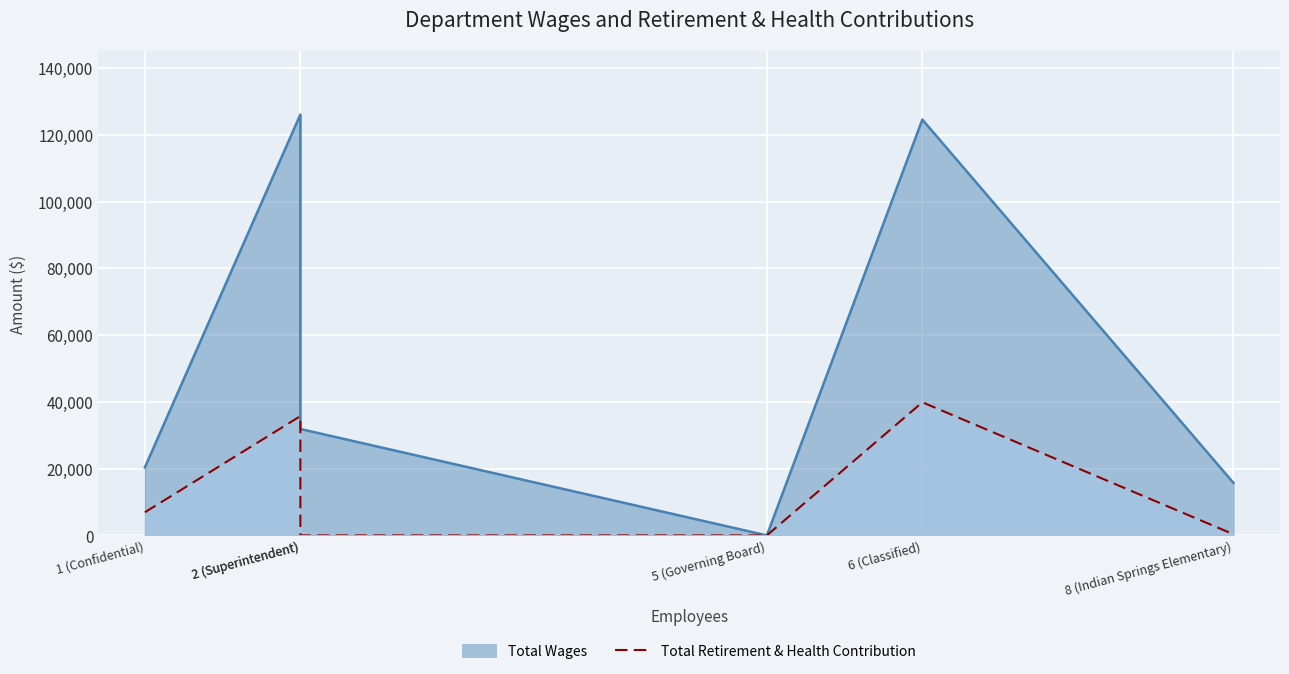

What is the difference between the highest and lowest values at Classified?

84676